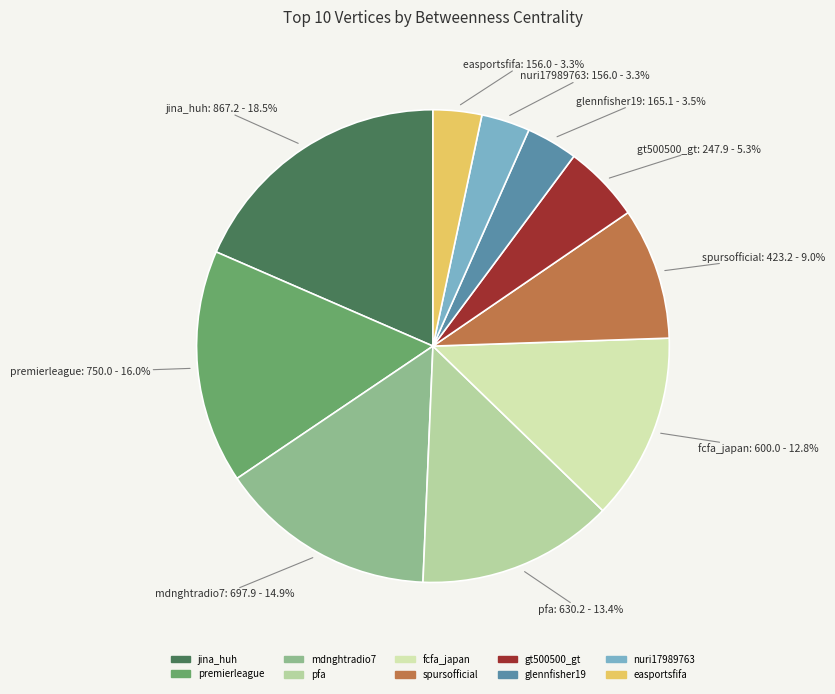

How much of the chart is everything except spursofficial?

91.0%